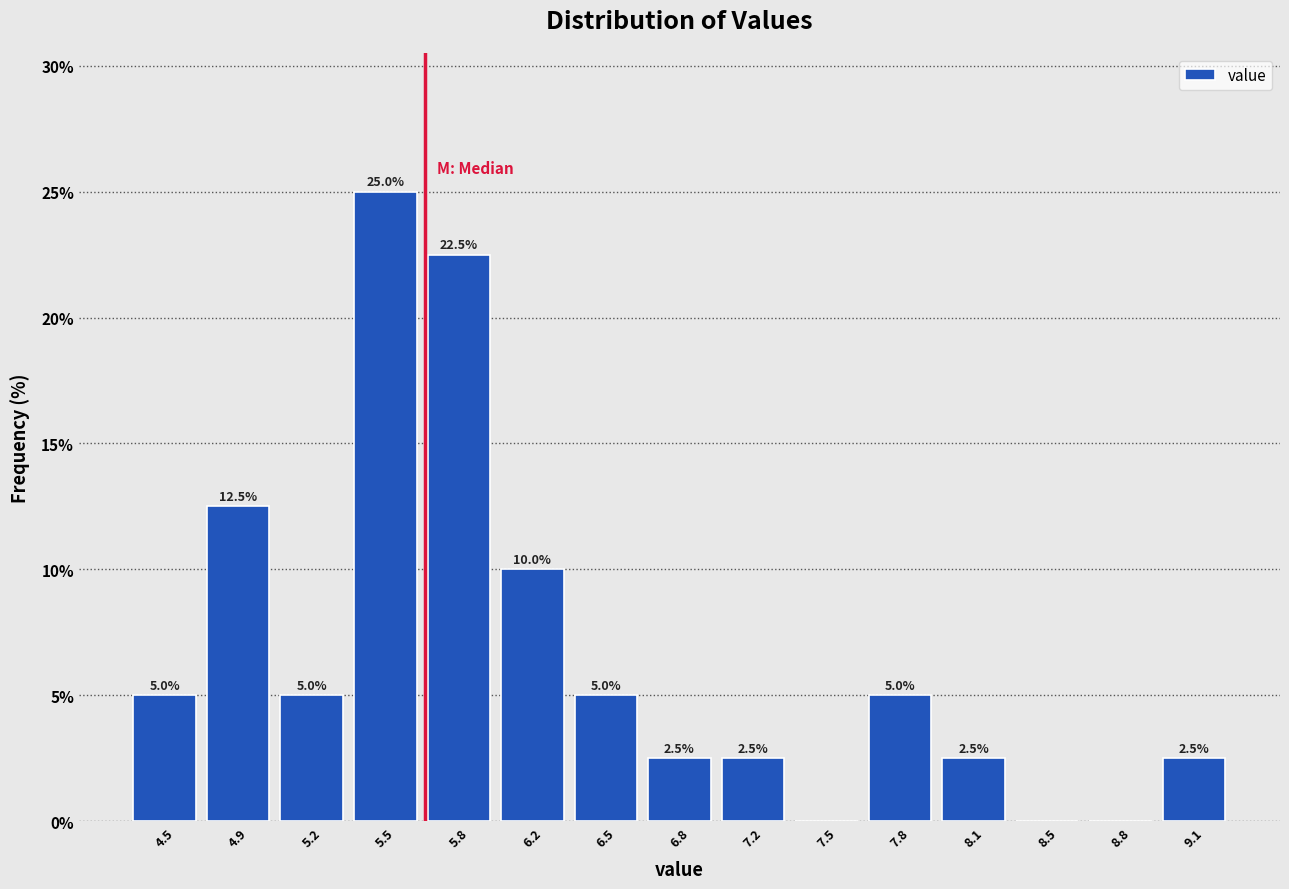

Which range on the x-axis has the tallest bar?

5.35 to 5.70